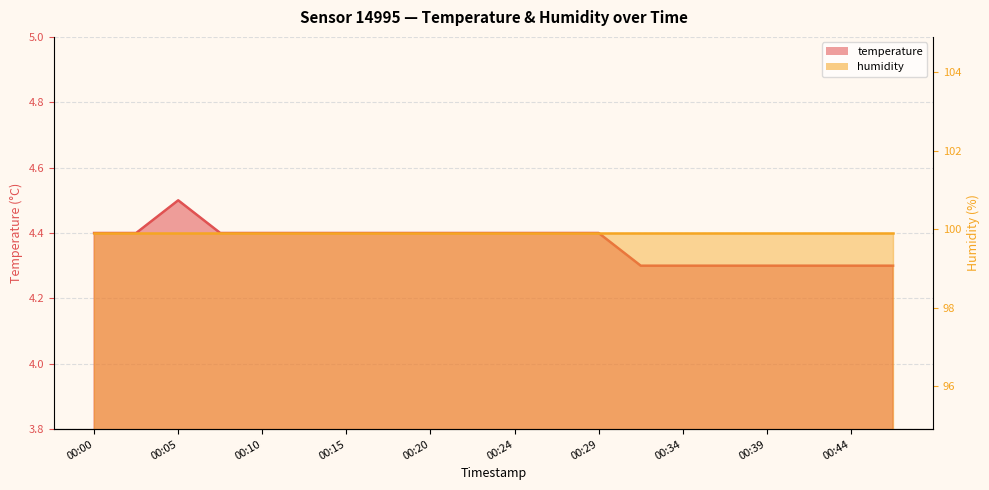

What is the smallest value displayed?

4.3